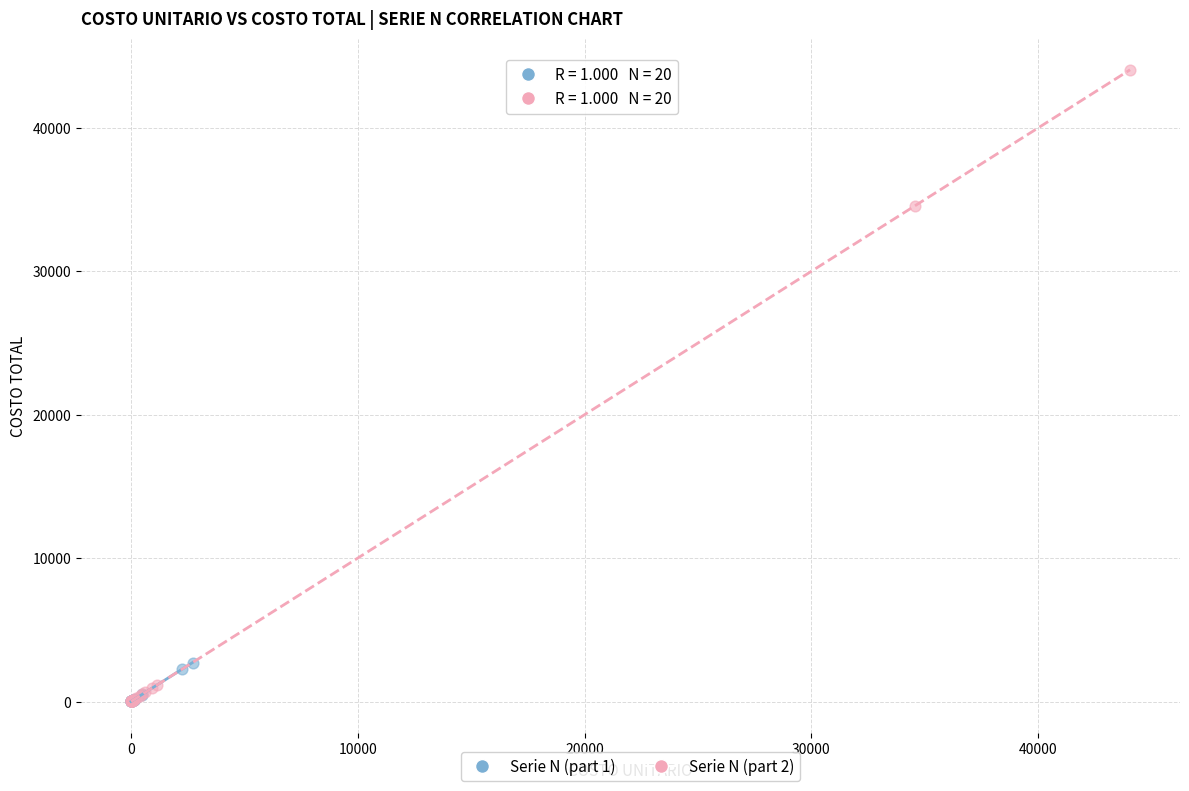

Which series has the widest spread of Y values?

Serie N (part 2)